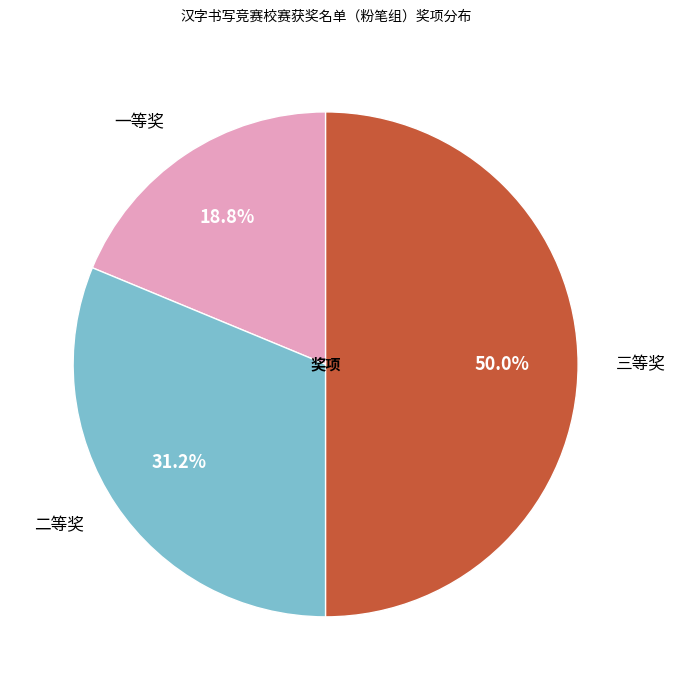

Rank the categories by value from lowest to highest.

一等奖, 二等奖, 三等奖